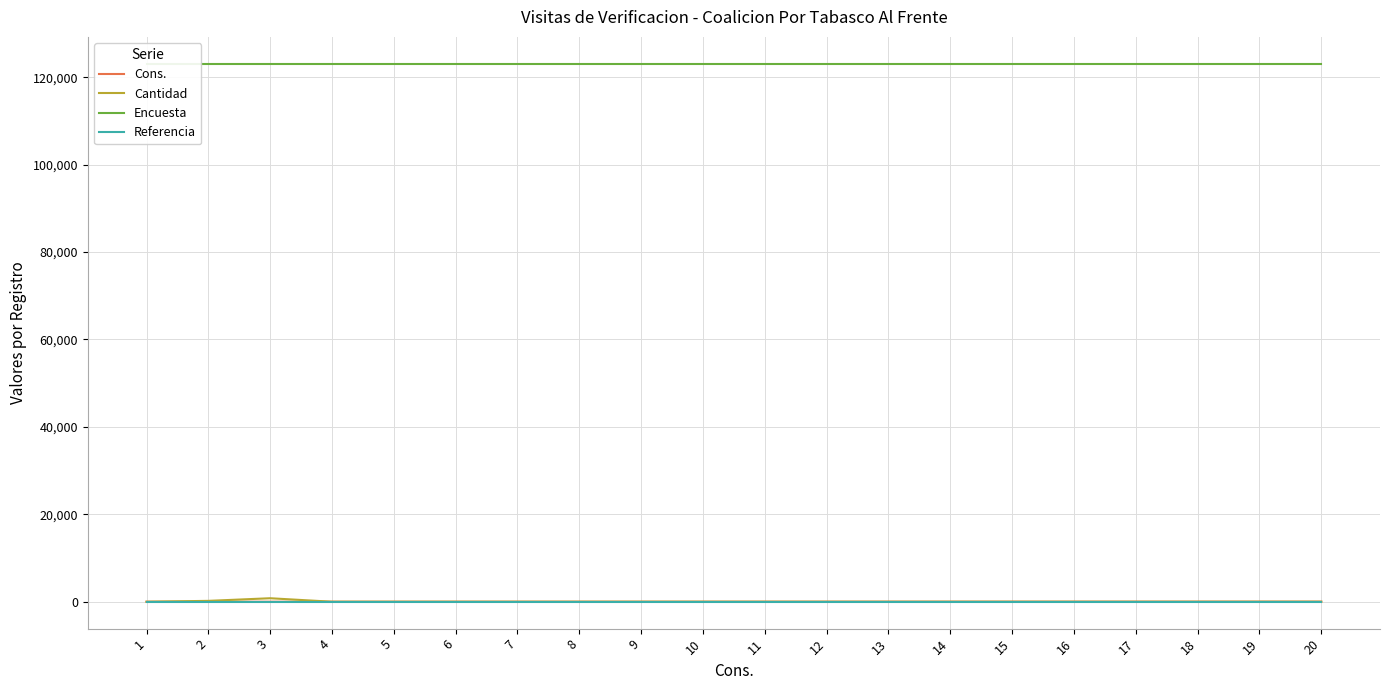

Where is the first local minimum for Cantidad?

19